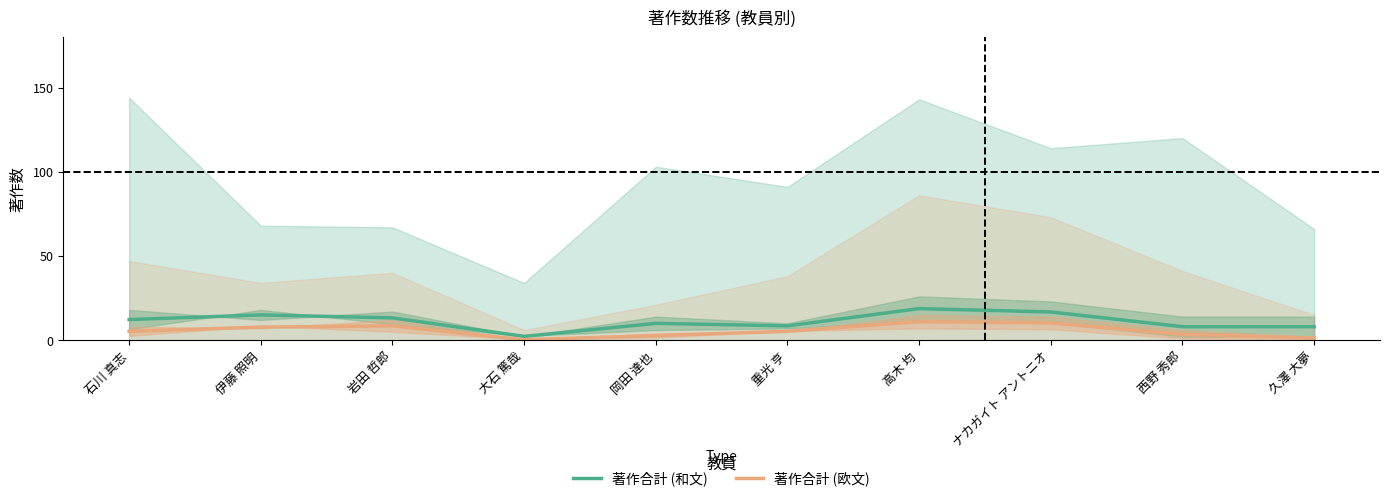

What is the label of the 5th point from the left?

岡田 達也